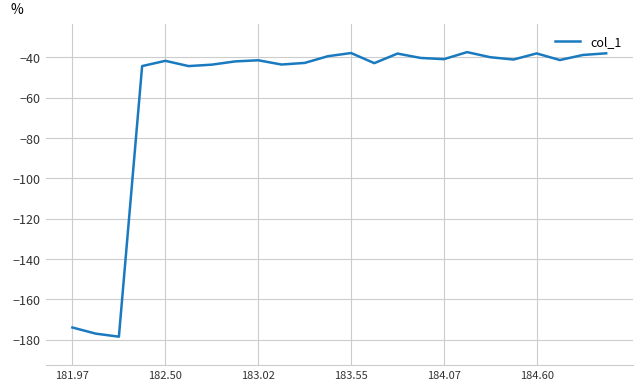

What is the minimum value shown in the chart?

-178.6